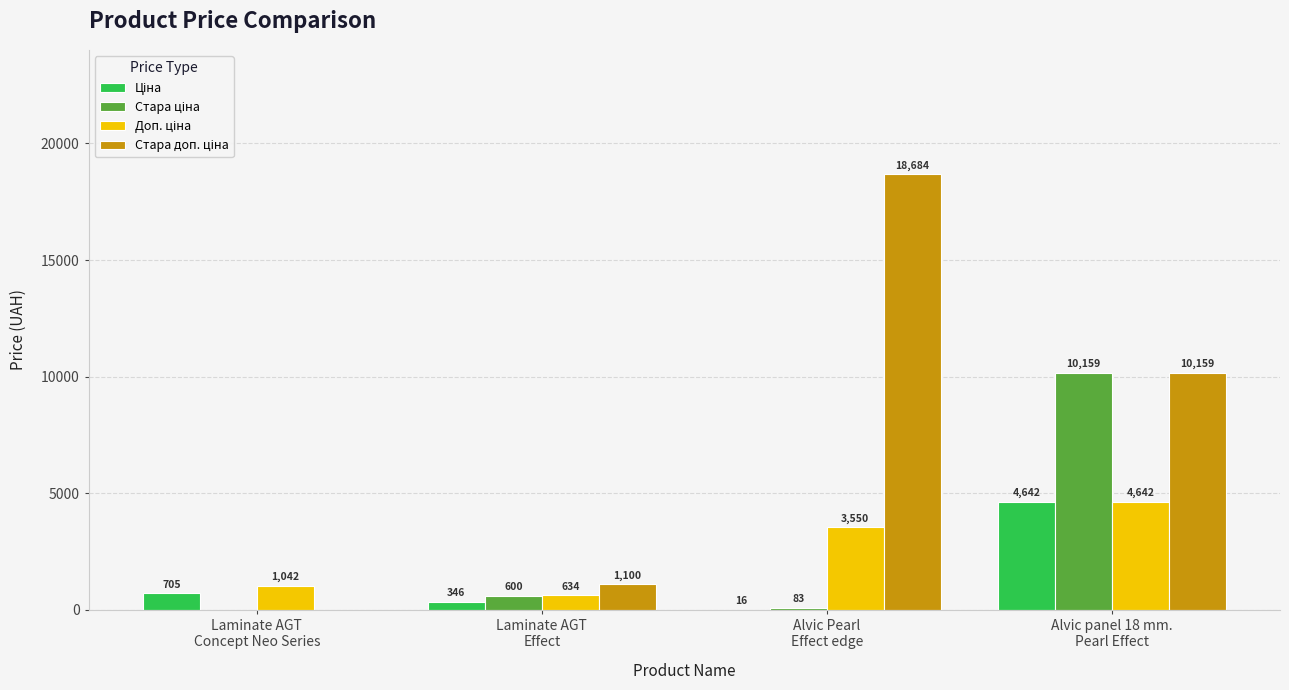

What is the total value across all series at Alvic panel 18 mm.
Pearl Effect?

29601.6